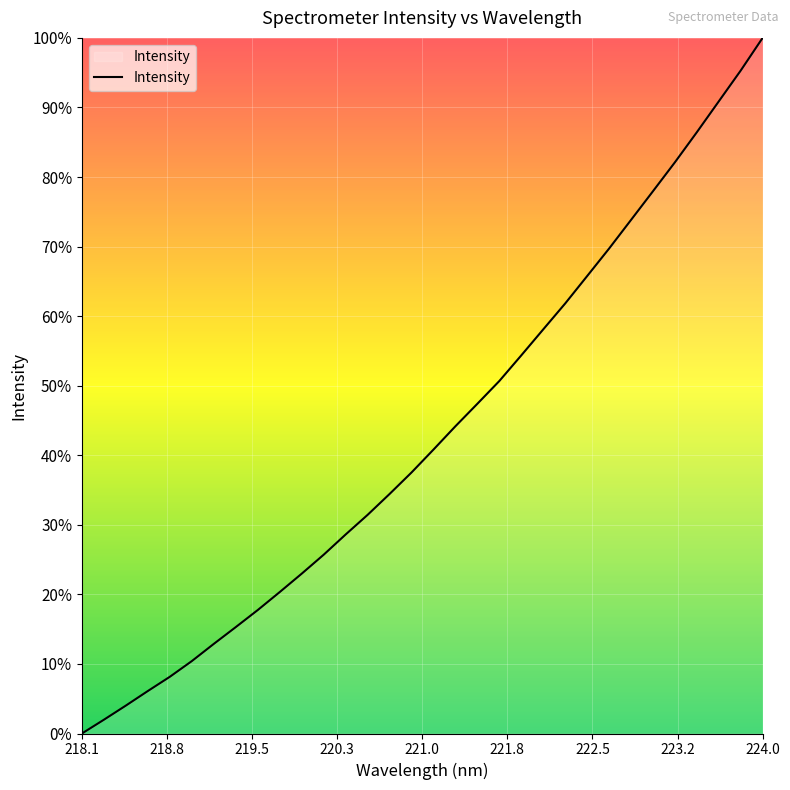

What is the difference between the maximum and minimum values?

100.0